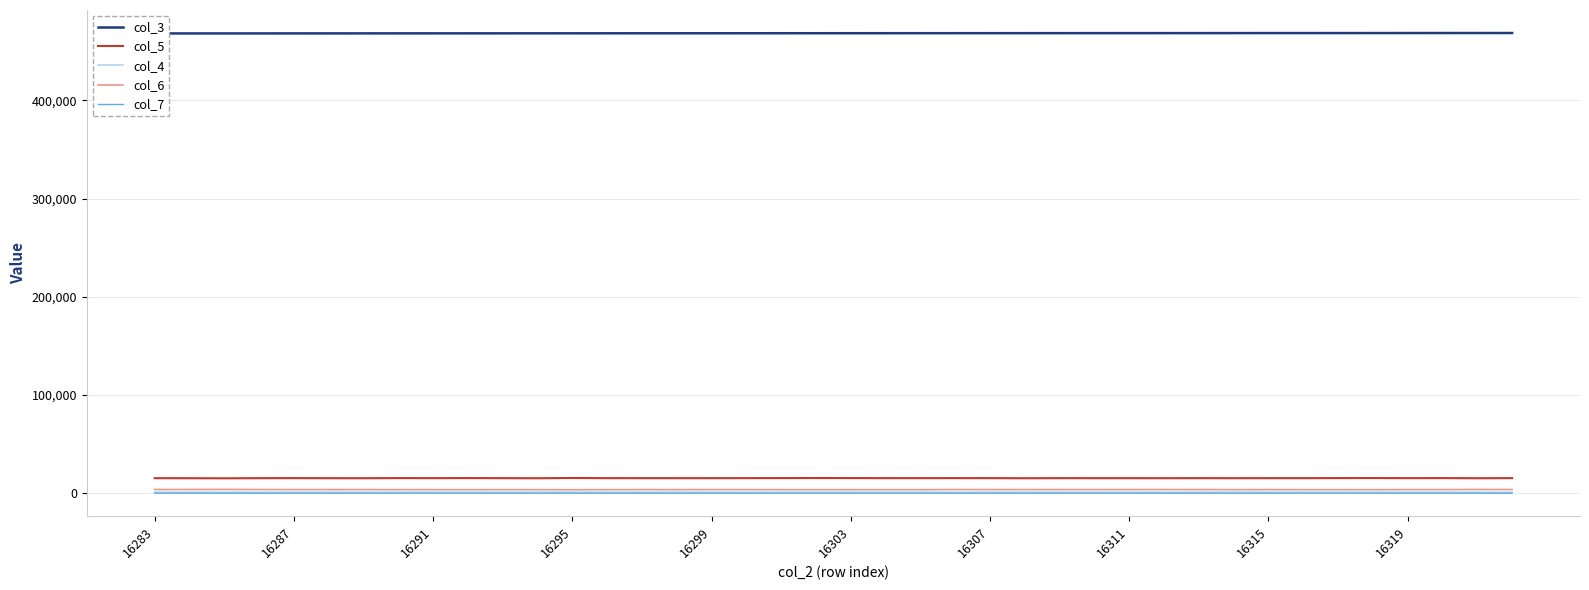

True or false: col_4 and col_5 intersect in this chart.

False